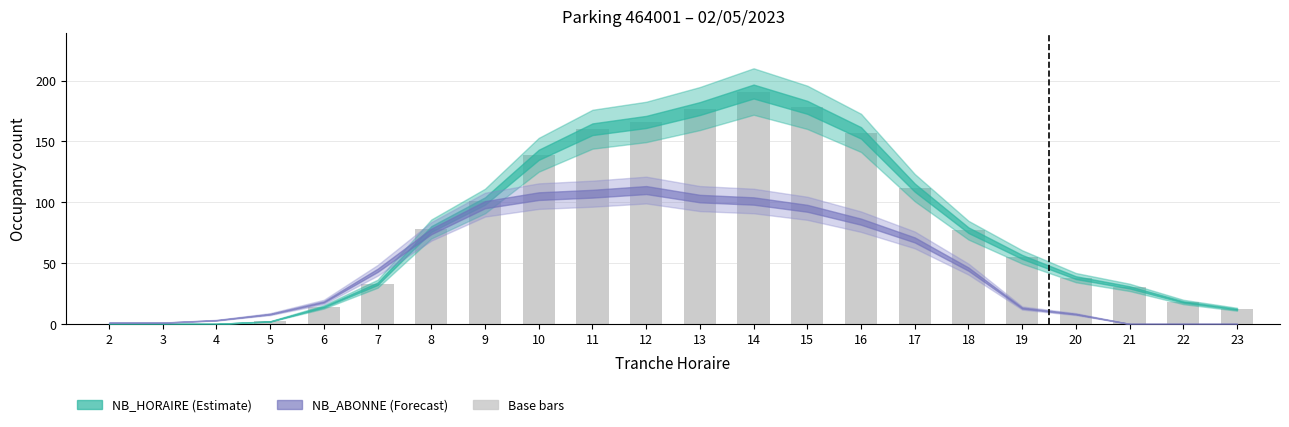

How many series are shown in this chart?

1